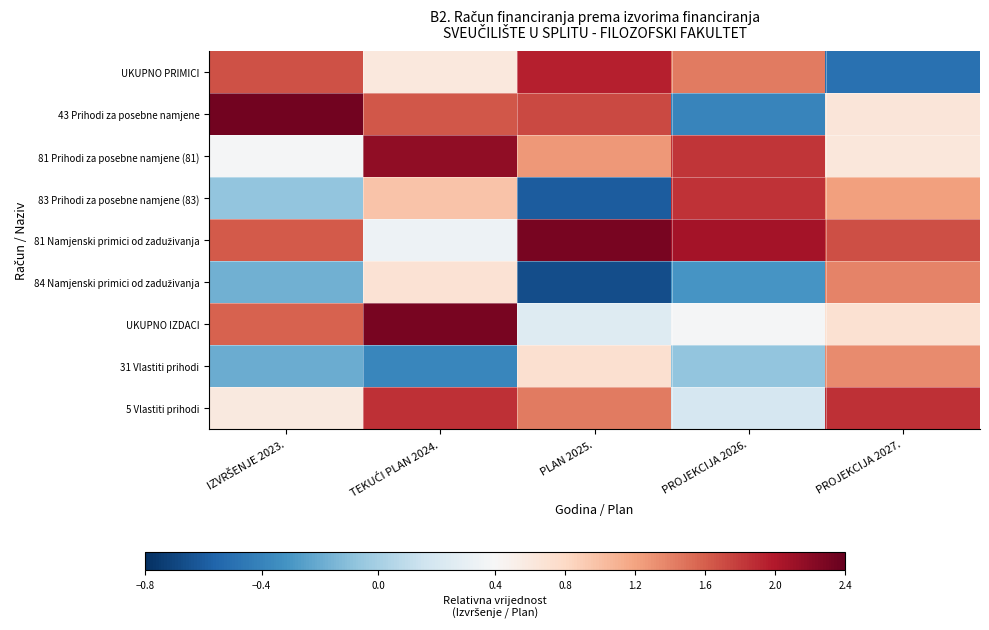

Rank the series at TEKUĆI PLAN 2024. from highest to lowest value.

UKUPNO IZDACI, 81 Prihodi za posebne namjene (81), 5 Vlastiti prihodi, 43 Prihodi za posebne namjene, 83 Prihodi za posebne namjene (83), 84 Namjenski primici od zaduživanja, UKUPNO PRIMICI, 81 Namjenski primici od zaduživanja, 31 Vlastiti prihodi